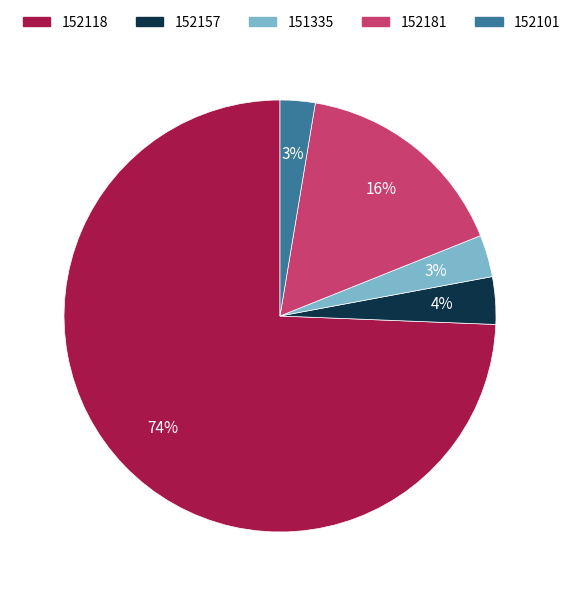

How many slices are in this pie chart?

5